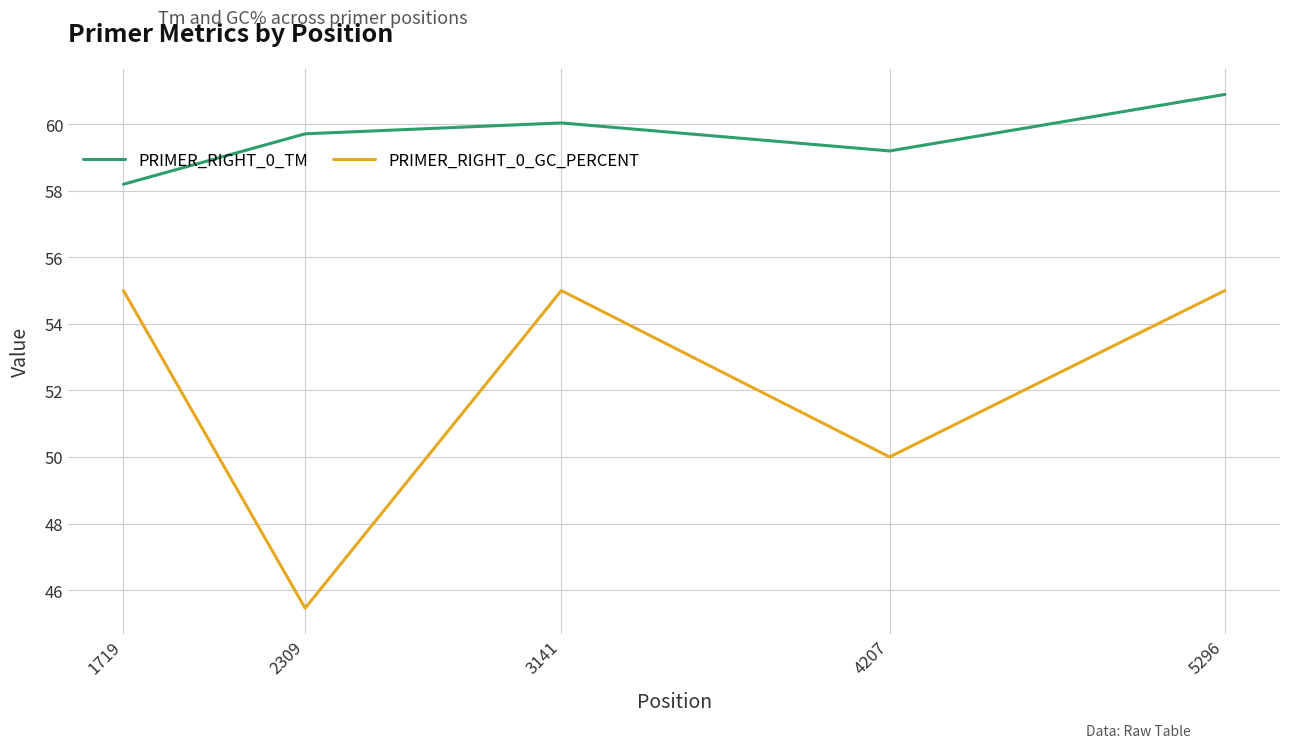

What value does the PRIMER_RIGHT_0_TM series have at 1719?

58.2